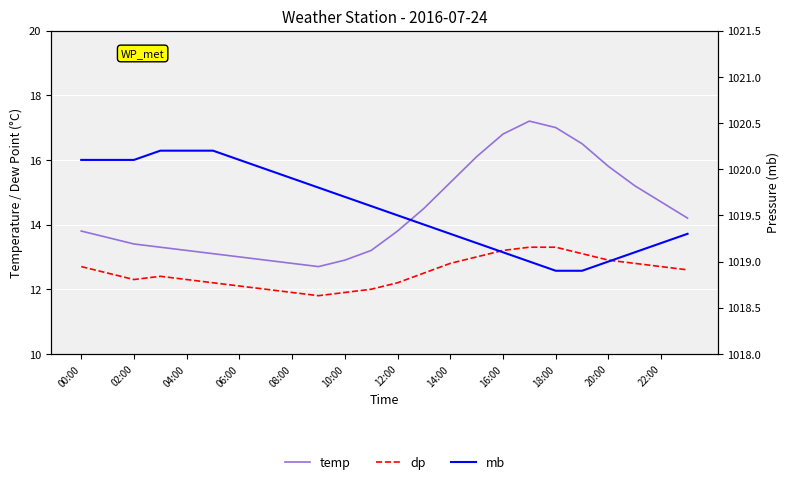

At 12:00, list the series in order from smallest to largest.

dp, temp, mb